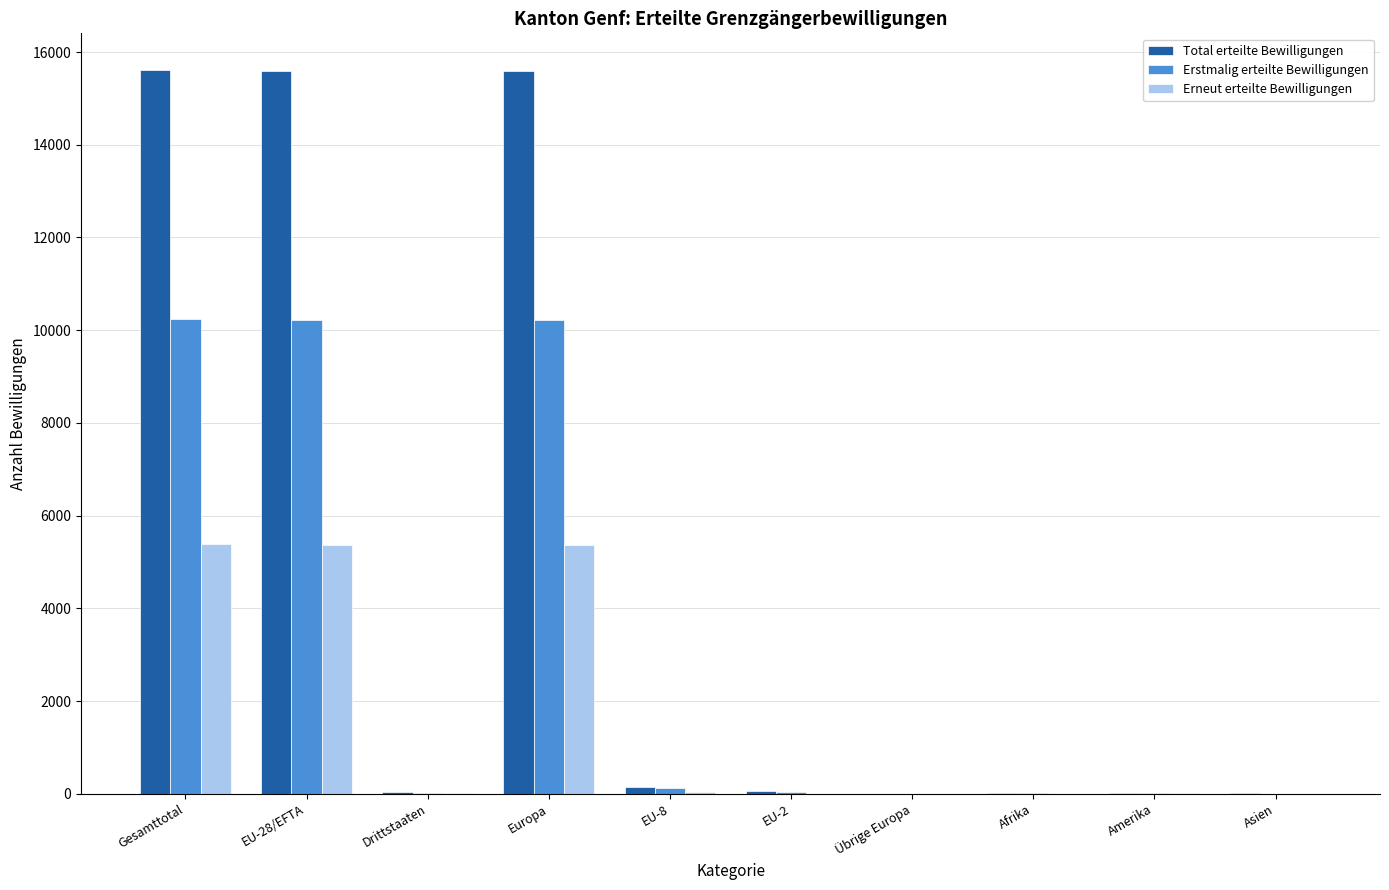

Which series changed the most between Drittstaaten and Europa?

Total erteilte Bewilligungen